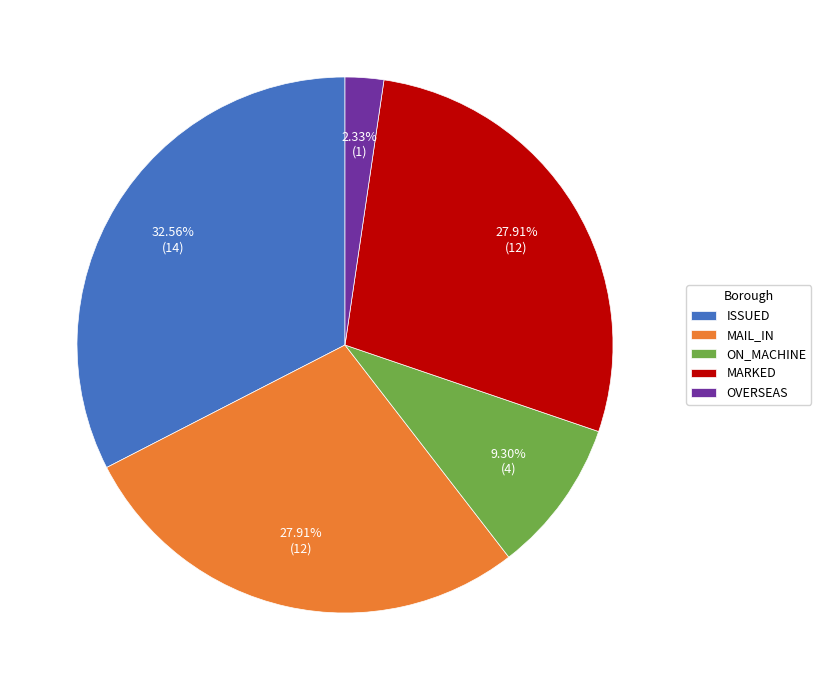

Combined, what portion of the pie is MAIL_IN and MARKED?

55.8%